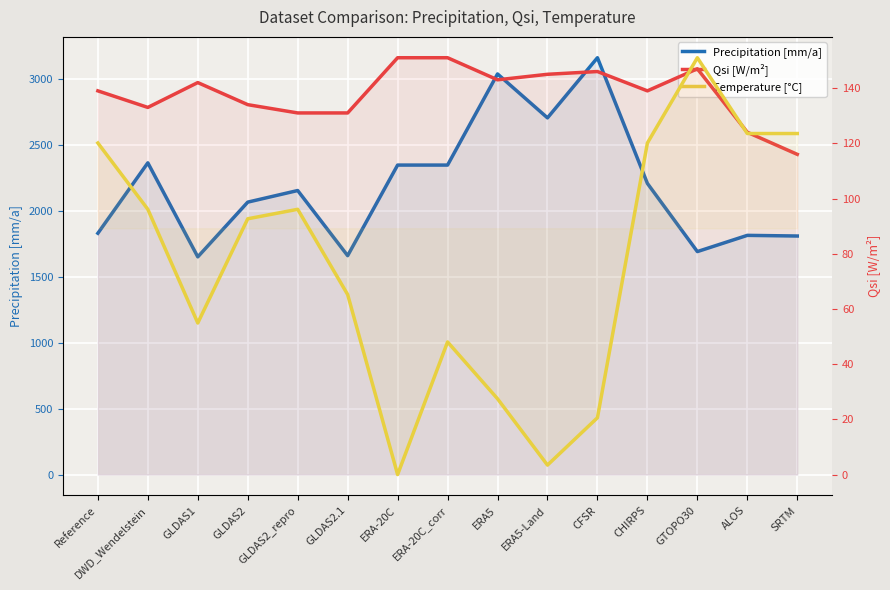

In Precipitation [mm/a], how many points are higher than both neighbors (excluding endpoints)?

5